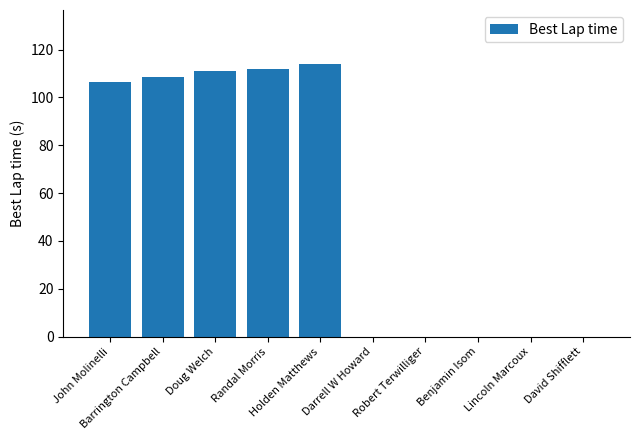

What is the sum of the values at Randal Morris and Benjamin Isom?

112.0